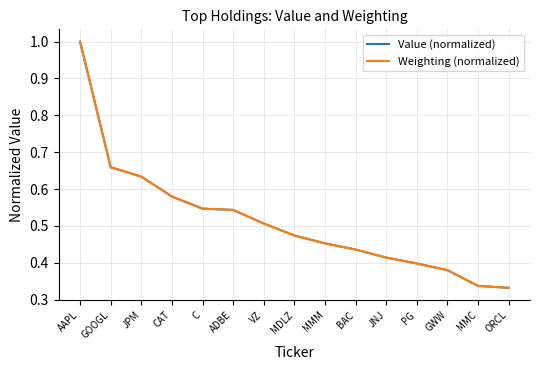

Which series has the widest spread of values?

Weighting (normalized)